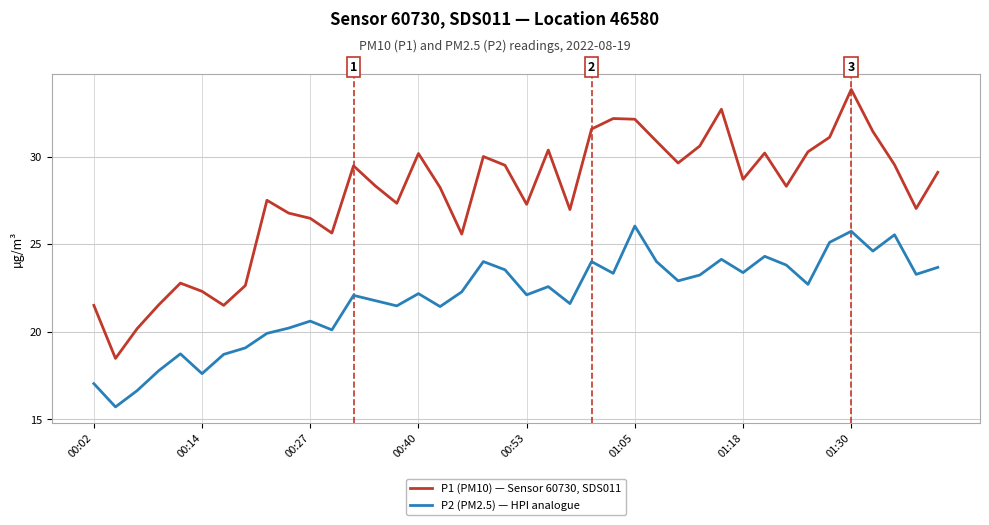

Which series has the largest range (max minus min)?

P1 (PM10) — Sensor 60730, SDS011